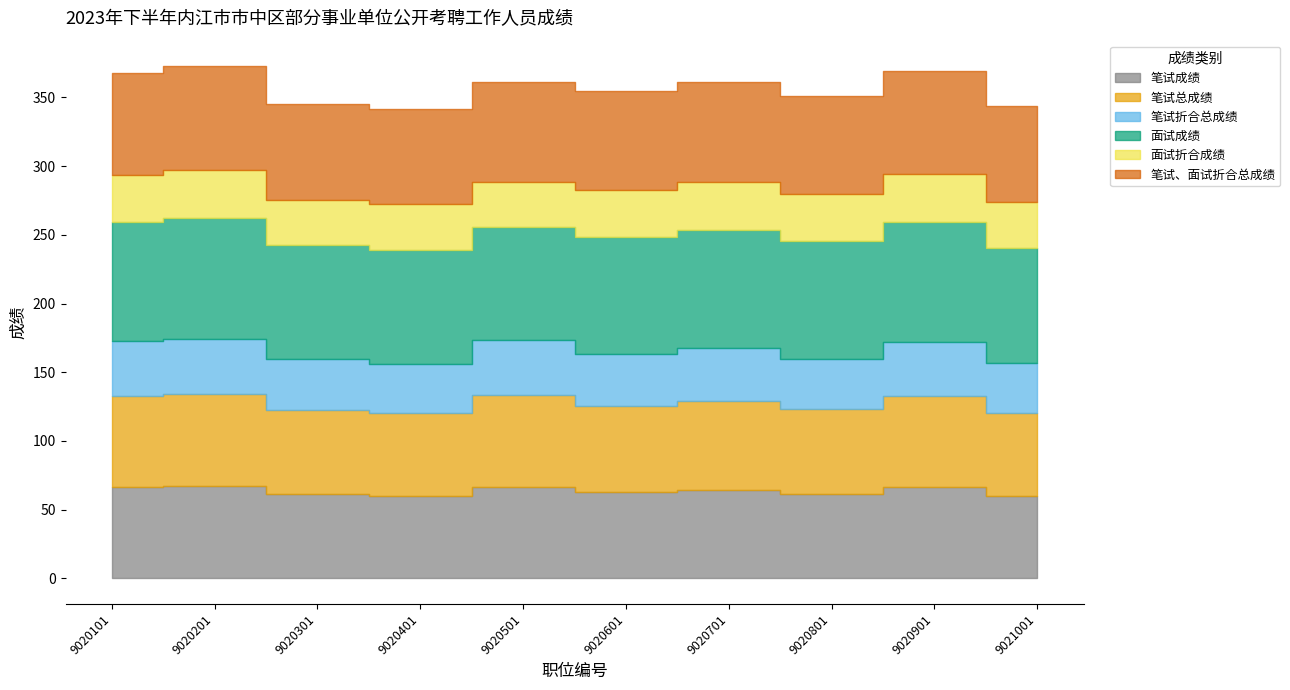

At which category does 面试折合成绩 reach its first local peak?

9020201